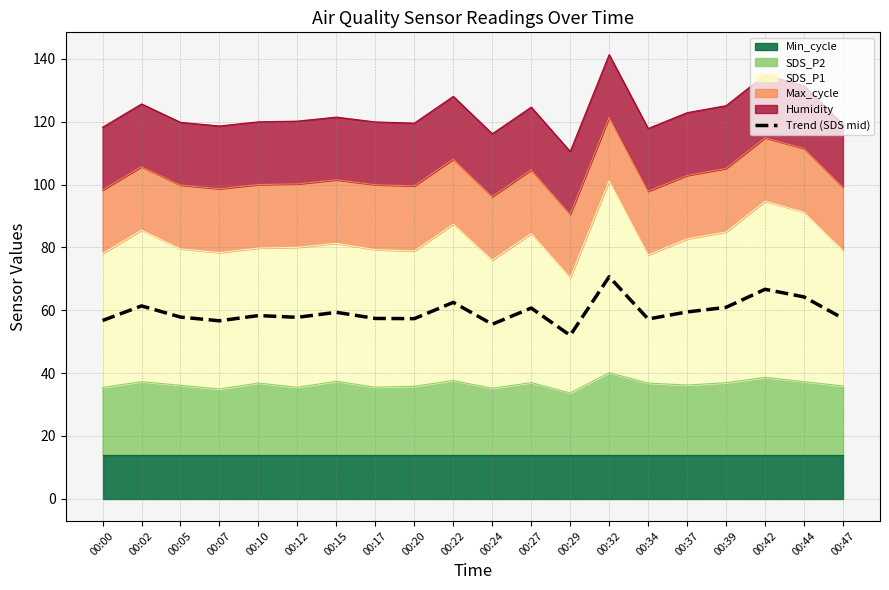

True or false: the data shows 16.3 at 00:17.

False